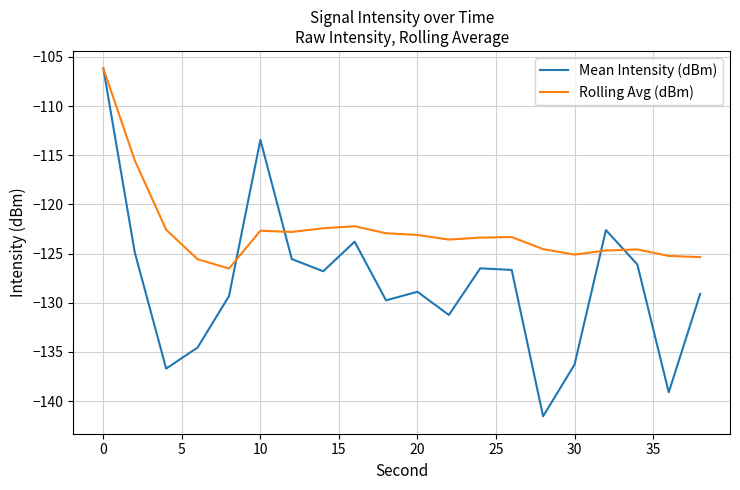

Rank the series by their average value, from highest to lowest.

Rolling Avg (dBm), Mean Intensity (dBm)